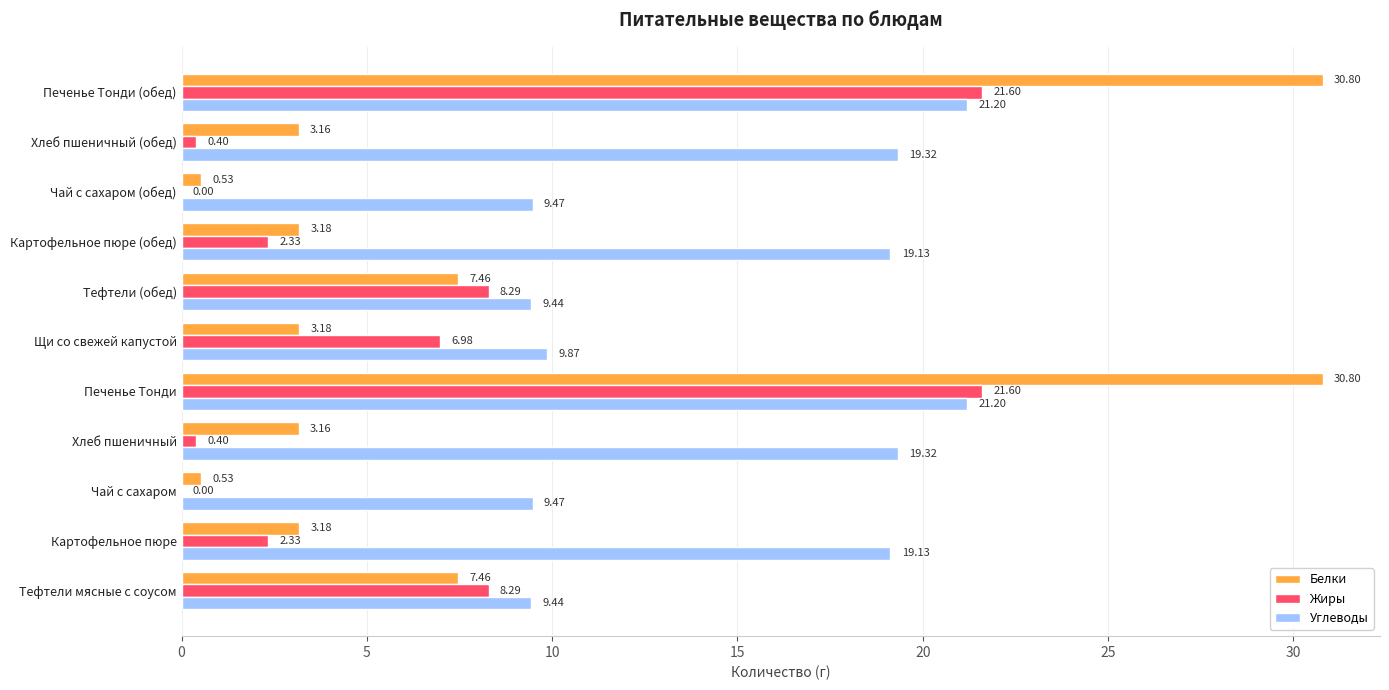

Which series changed the most between Чай с сахаром and Хлеб пшеничный?

Углеводы